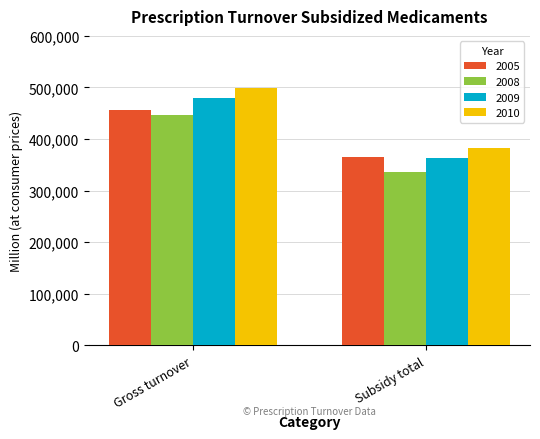

What is the difference between the highest and lowest values at Subsidy total?

46453.0